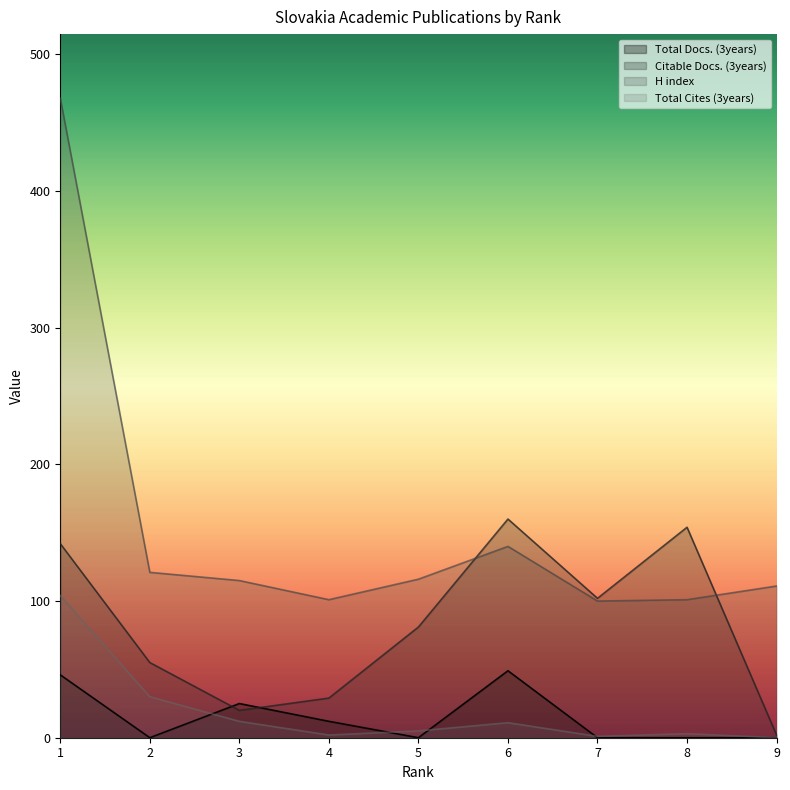

Reading left to right, list all the values displayed in this chart.

Total Docs. (3years): 46	0	25	12	0	49	0	0	0
Citable Docs. (3years): 142	55	20	29	81	160	102	154	2
H index: 468	121	115	101	116	140	100	101	111
Total Cites (3years): 104	30	12	2	5	11	1	3	0